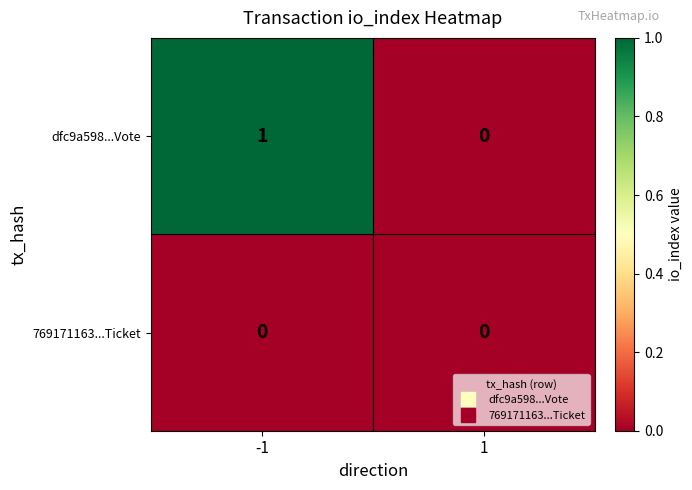

Which category has the highest value across all series?

-1